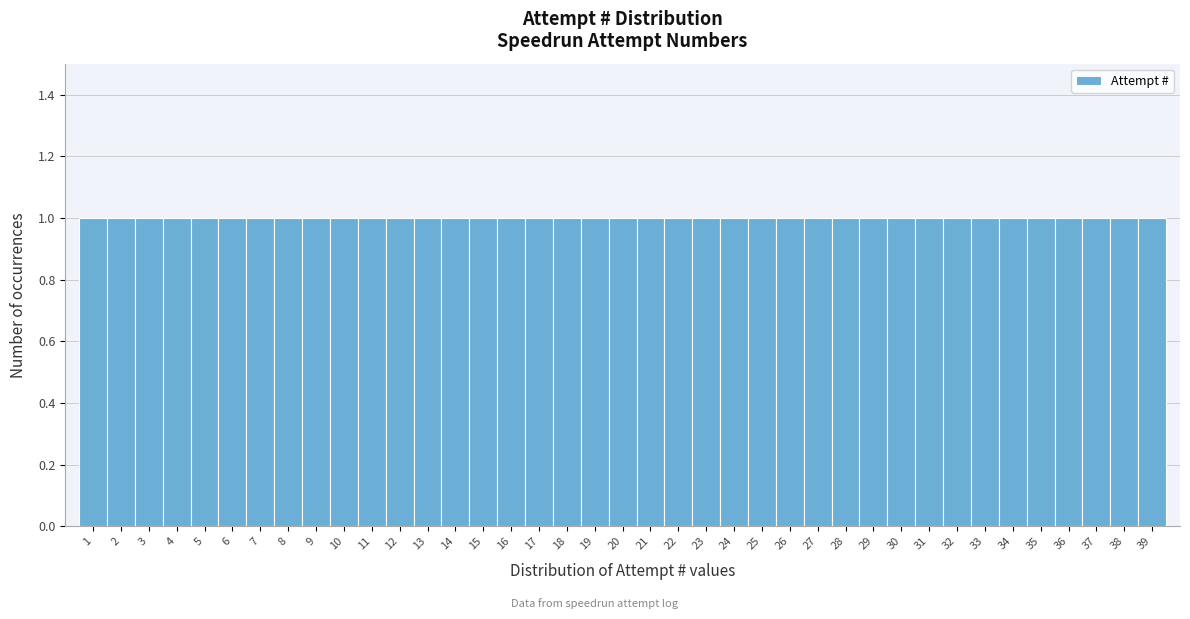

What is the height of the bar covering 37.5 to 38.5 on the x-axis? The values are not printed on the chart, so give them approximately, as read against the axis.

1